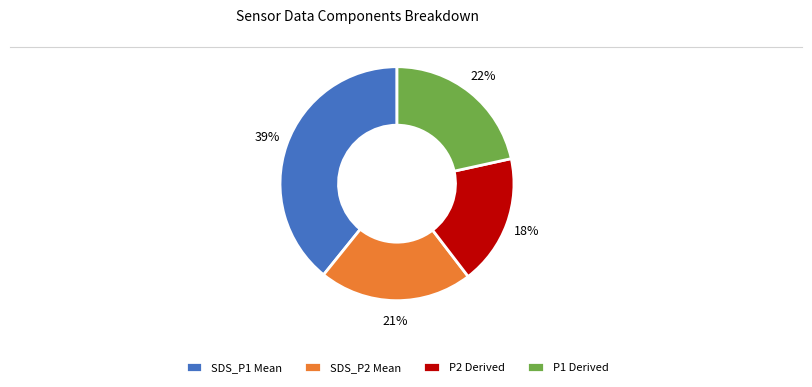

Do P2 Derived and SDS_P2 Mean together represent more than half of the pie?

No